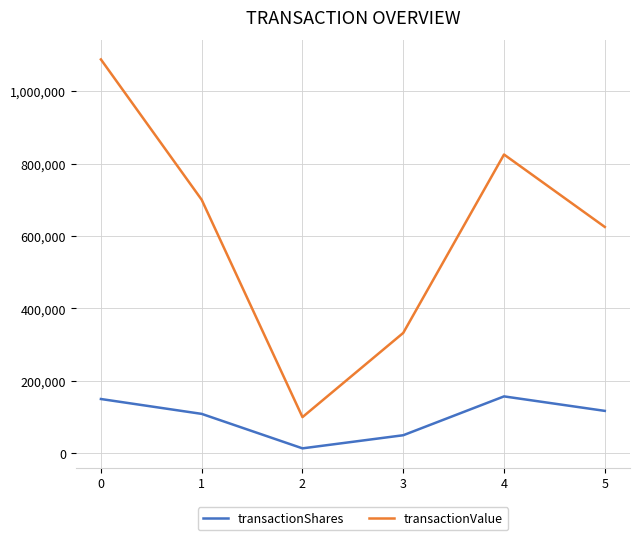

What is the difference between the maximum and minimum values in the transactionShares series?

143448